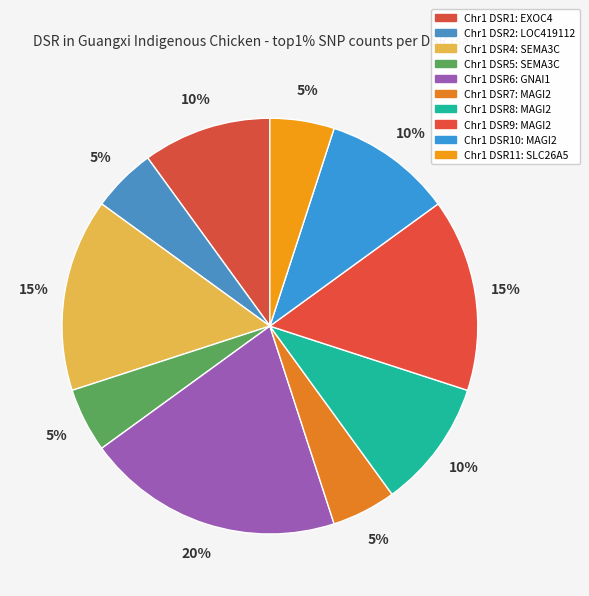

Rank the categories by value from lowest to highest.

top1% = 1 (2), top1% = 1 (5), top1% = 1 (7), top1% = 1 (11), top1% = 2, top1% = 2 (8), top1% = 2 (10), top1% = 3 (4), top1% = 3 (9), top1% = 4 (6)